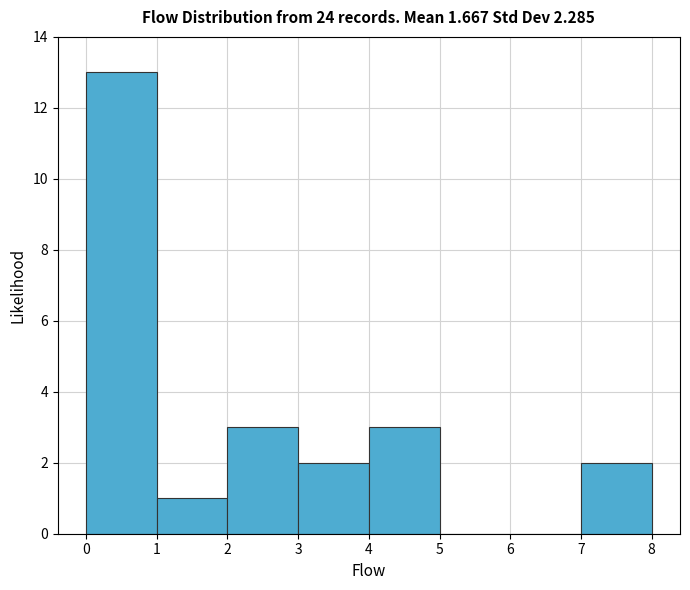

Reading left to right, list every bar in this chart as the range it spans on the x-axis followed by its height. The values are not printed on the chart, so give them approximately, as read against the axis.

0 to 1: 13
1 to 2: 1
2 to 3: 3
3 to 4: 2
4 to 5: 3
5 to 6: 0
6 to 7: 0
7 to 8: 2